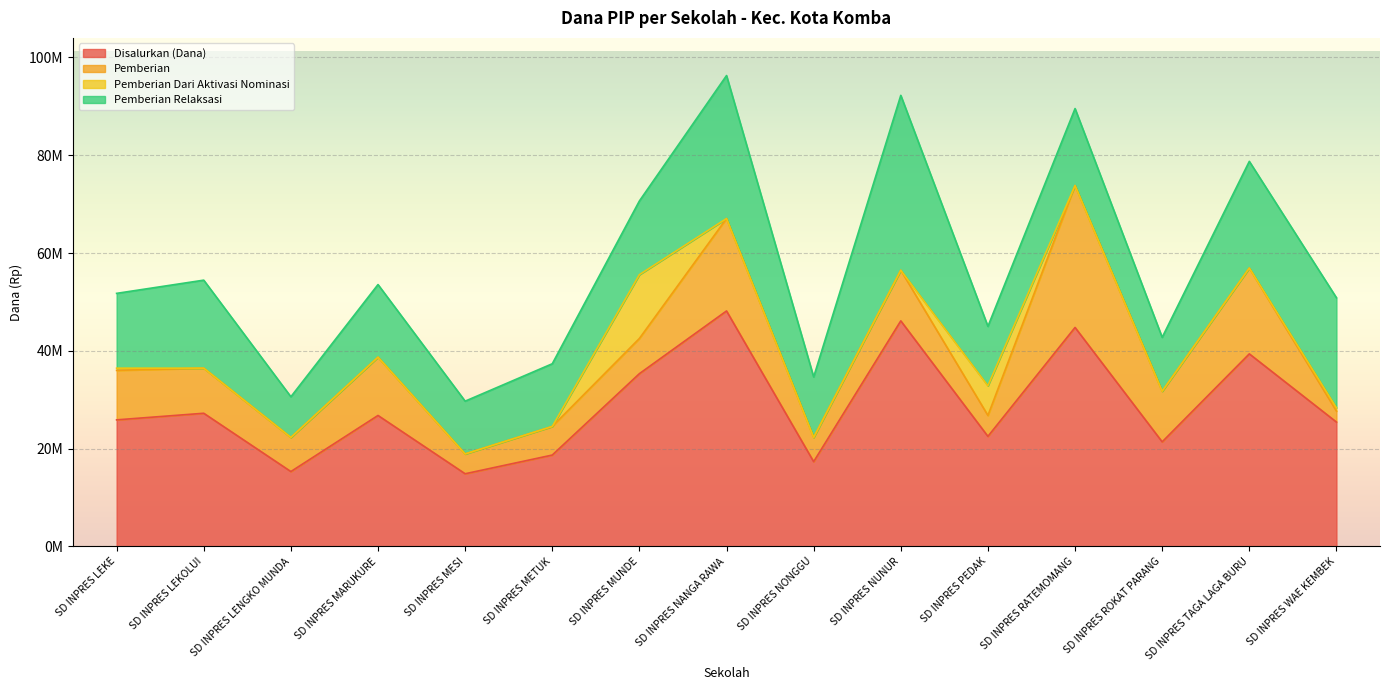

What is the label of the 6th point from the left?

SD INPRES METUK